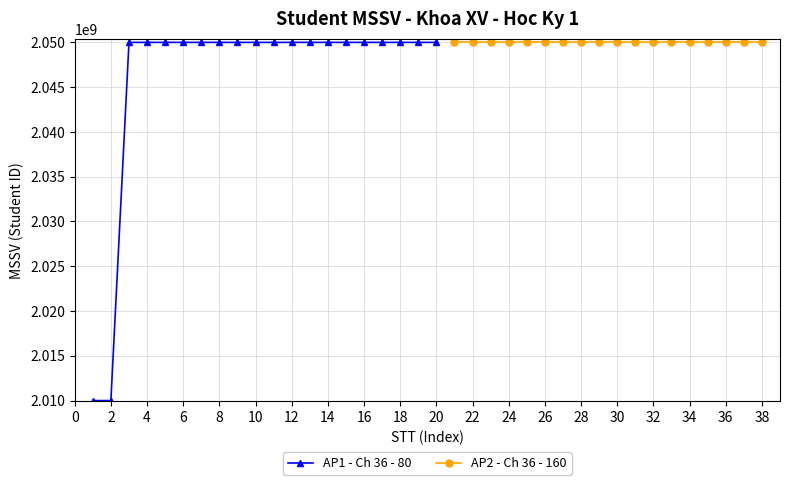

What value does the data have at 3, to the nearest 10?

2050000060